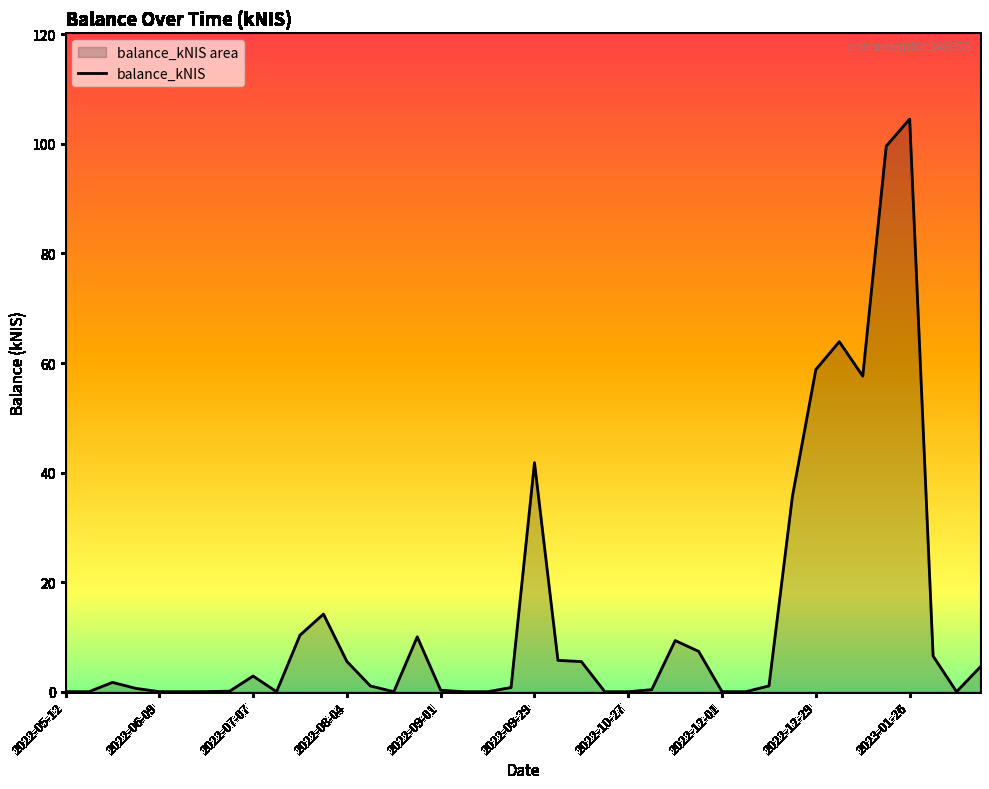

True or false: there are more than 2 points higher than both neighbors.

True